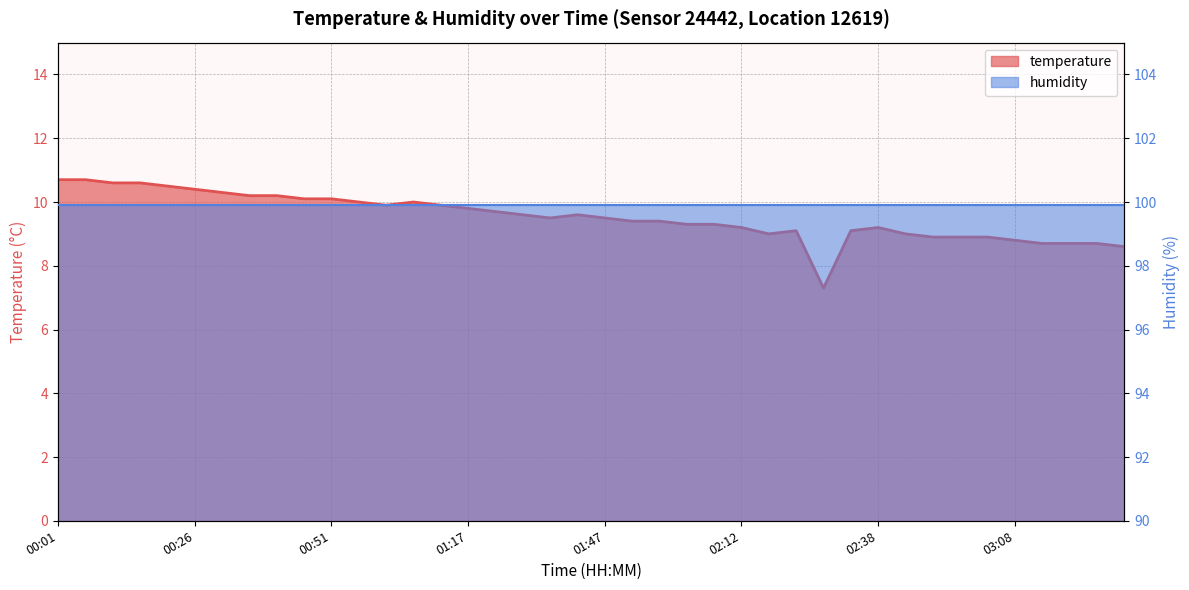

Is it true that the value at 00:16 is 5.4?

False